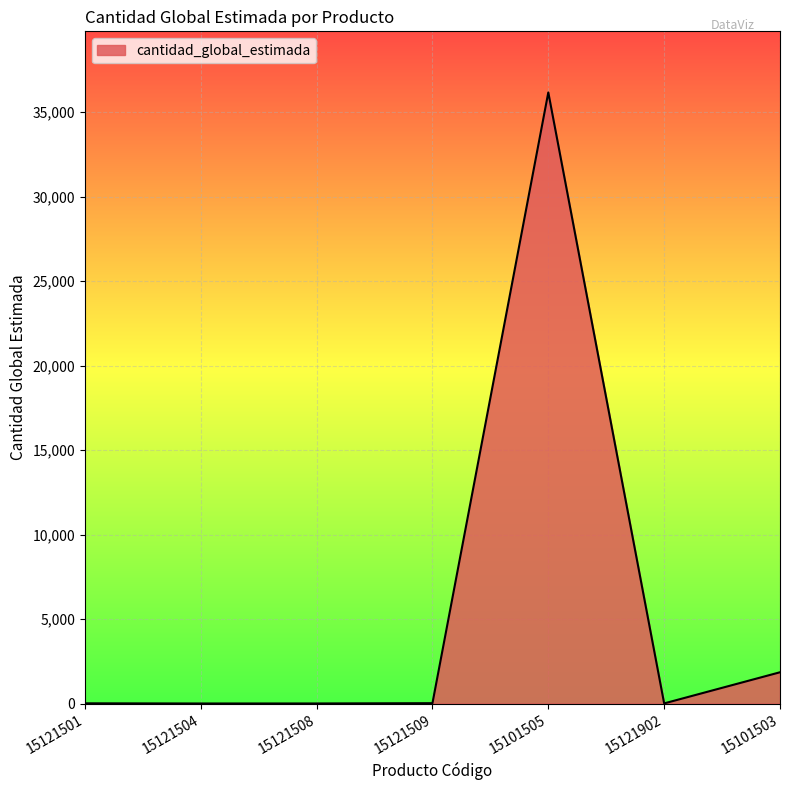

How many categories are shown in the chart?

7